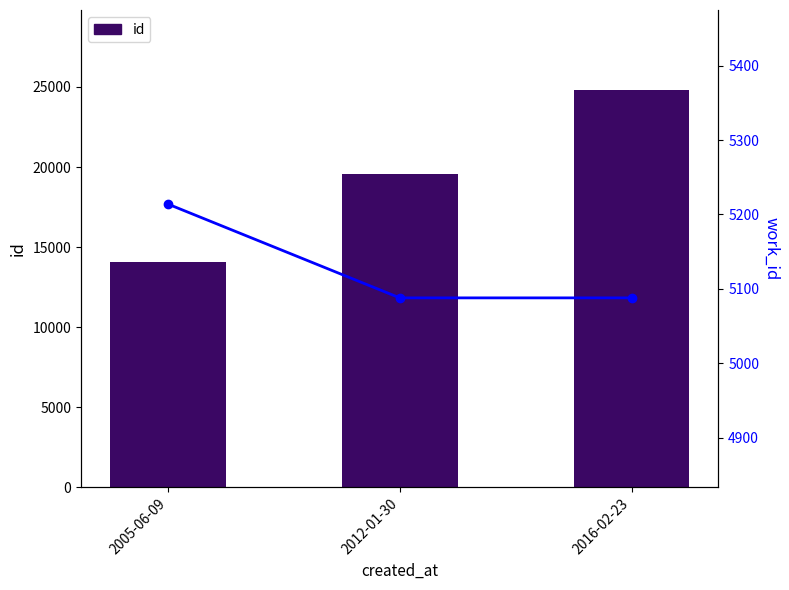

Reading left to right, what are all the values shown in this chart?

id: 2005-06-09=14089	2012-01-30=19550	2016-02-23=24841
work_id: 2005-06-09=5214	2012-01-30=5088	2016-02-23=5088